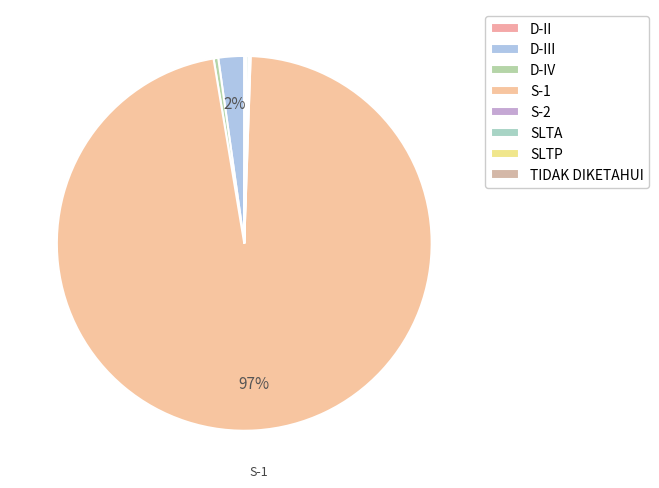

Which category has the smallest portion of the pie?

D-II